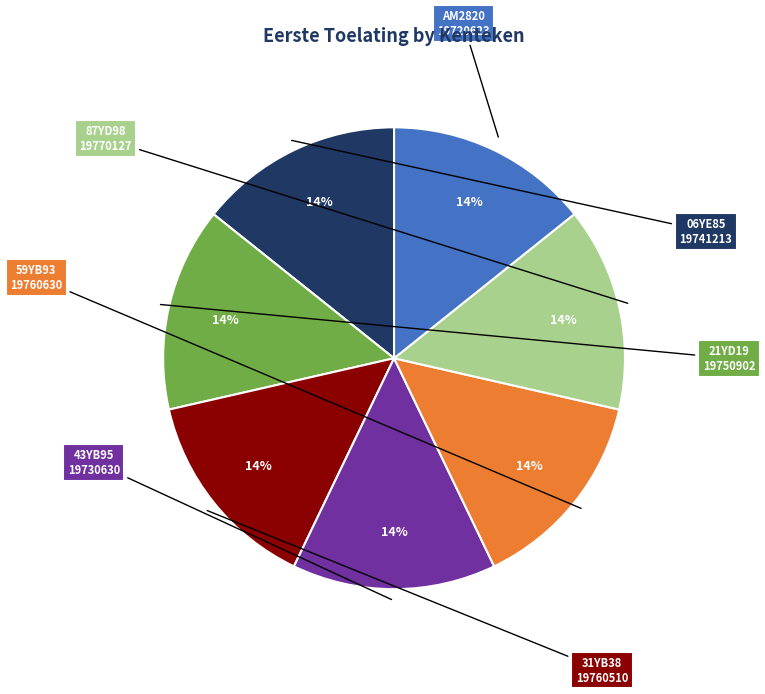

The 21YD19 slice represents 14% of the pie. True or false?

True